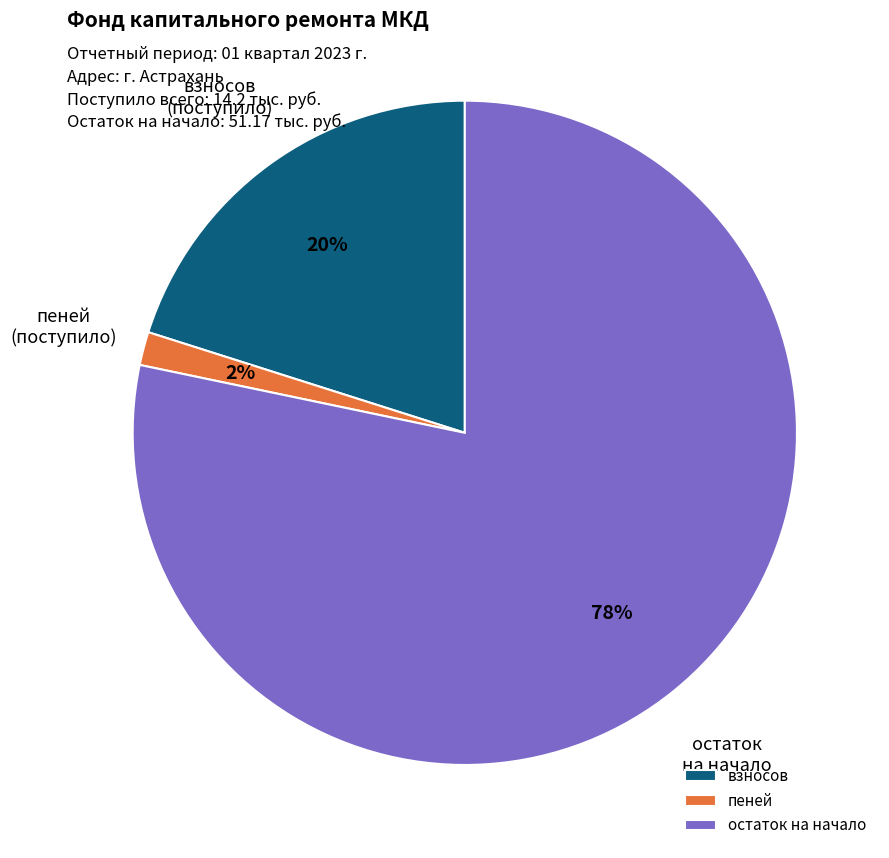

To the nearest percent, what is the combined percentage of пеней and остаток на начало?

80%